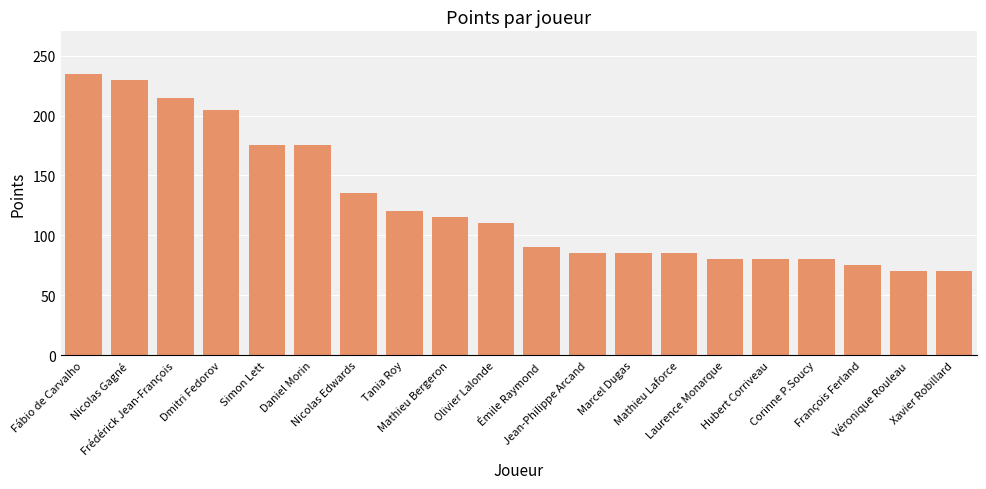

What is the change in value from Daniel Morin to Nicolas Edwards?

-40